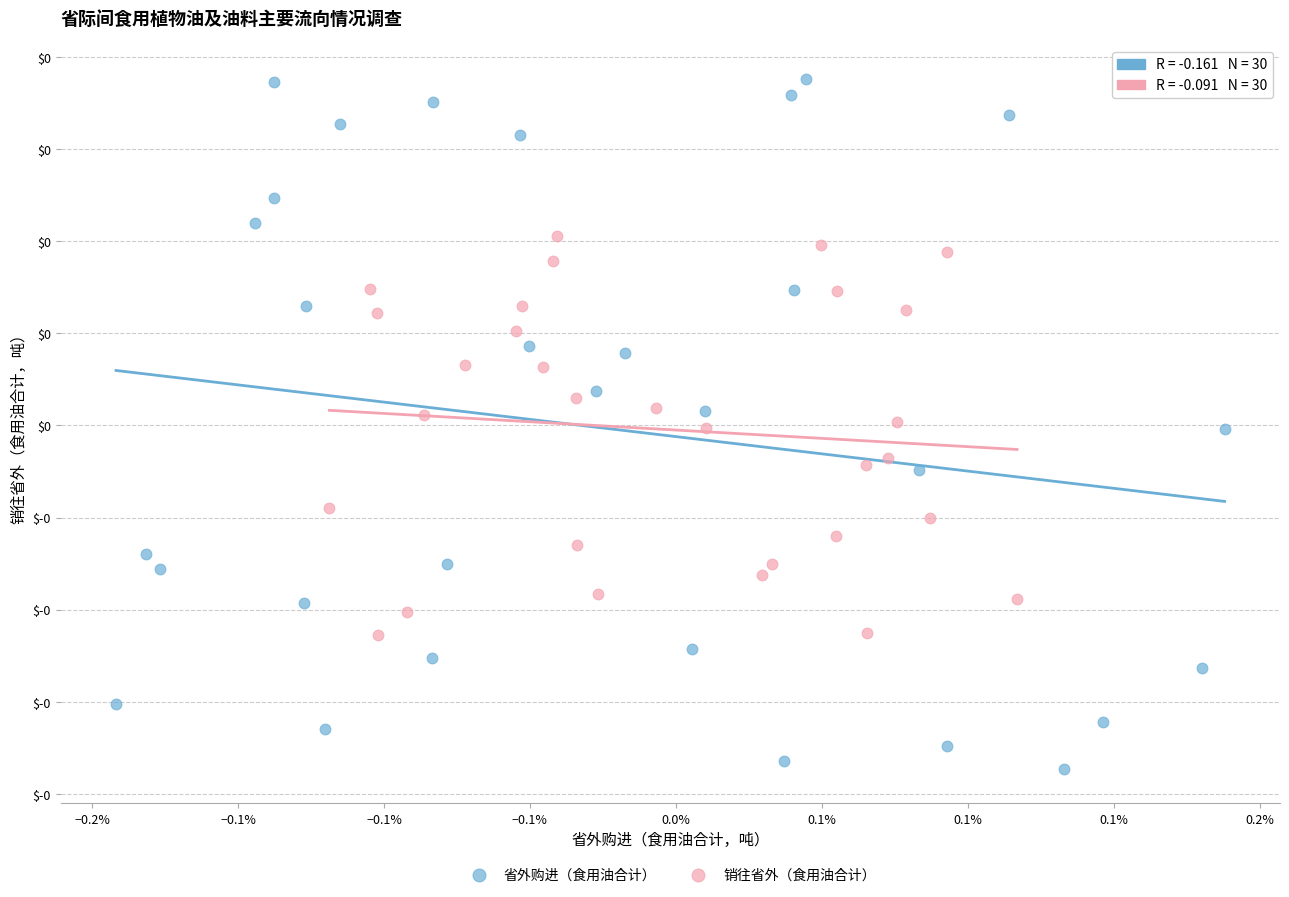

Which series has the largest Y range (max minus min)?

省外购进（食用油合计）